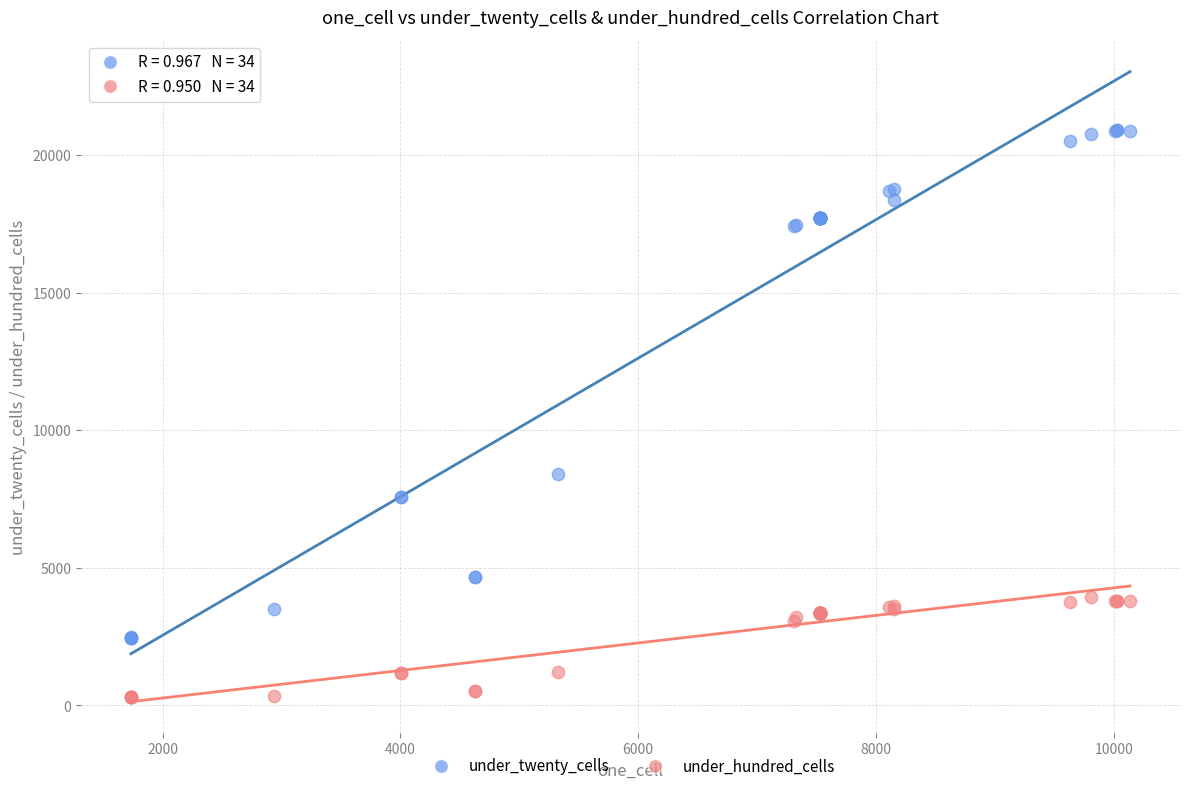

In the under_twenty_cells series, what Y value is closest to 11701?

8425